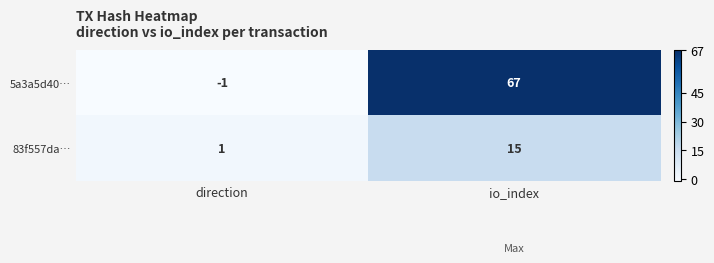

True or false: 83f557da… has a value of 2 at direction.

False